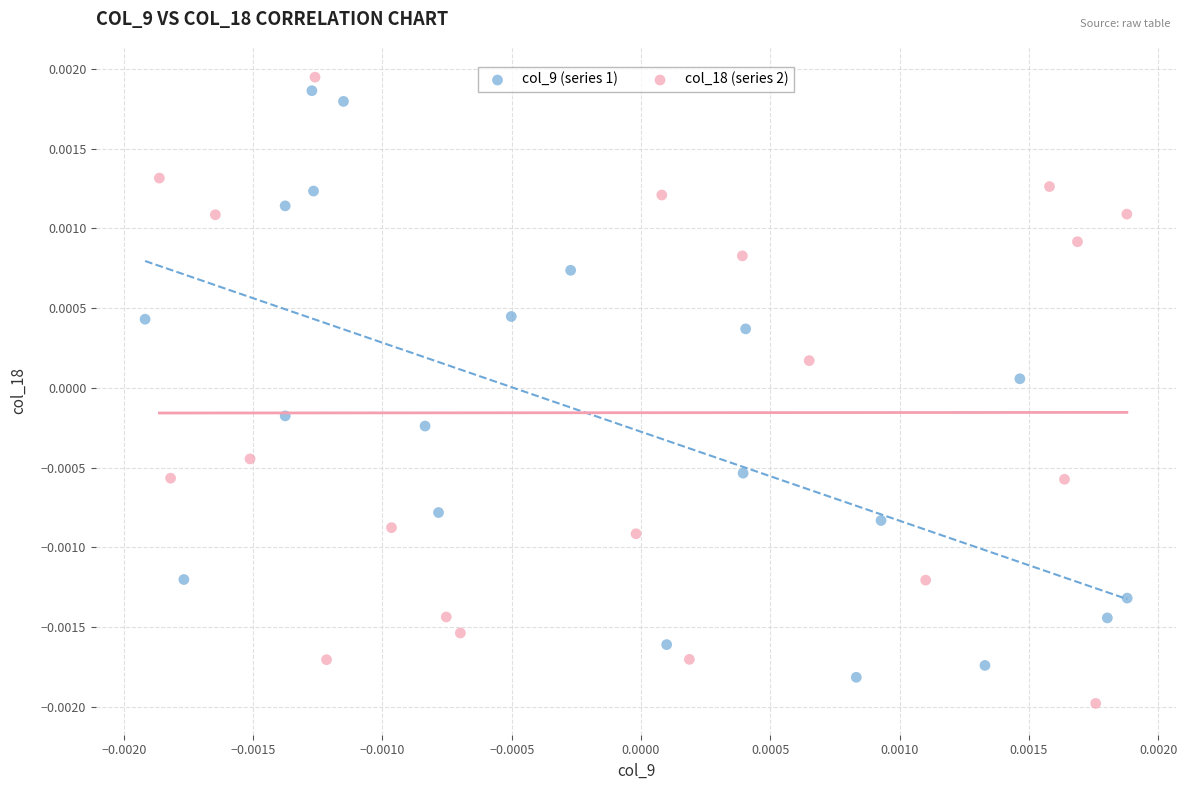

Which series contains the lowest Y value?

col_18 (series 2)